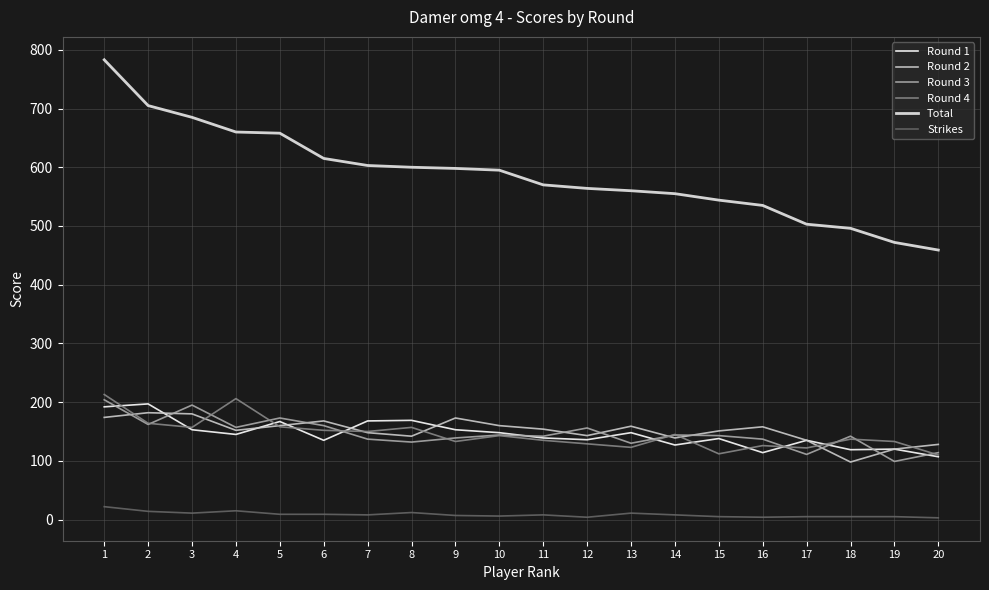

True or false: Round 4 and Strikes cross at least once.

False